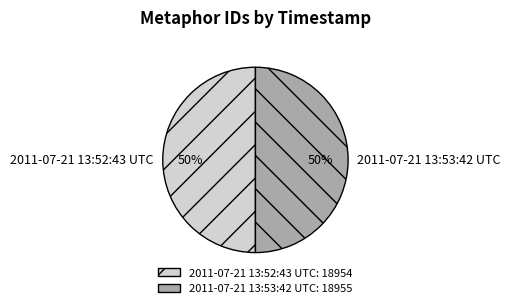

To the nearest percent, what percentage of the pie is 2011-07-21 13:53:42 UTC?

50%